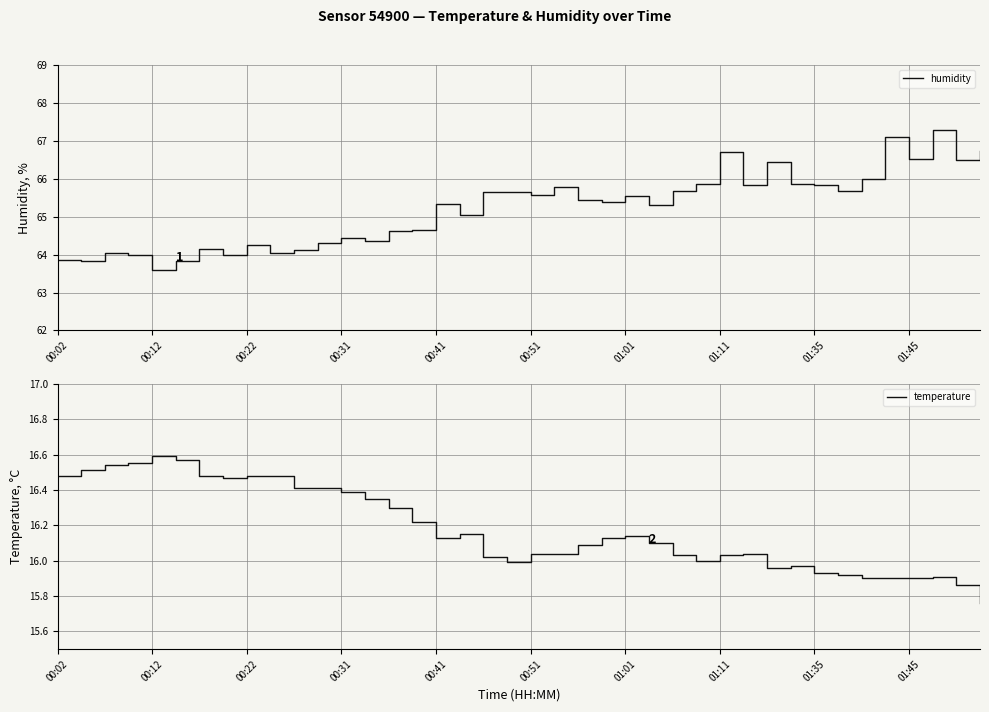

What is the minimum value for temperature?

15.8